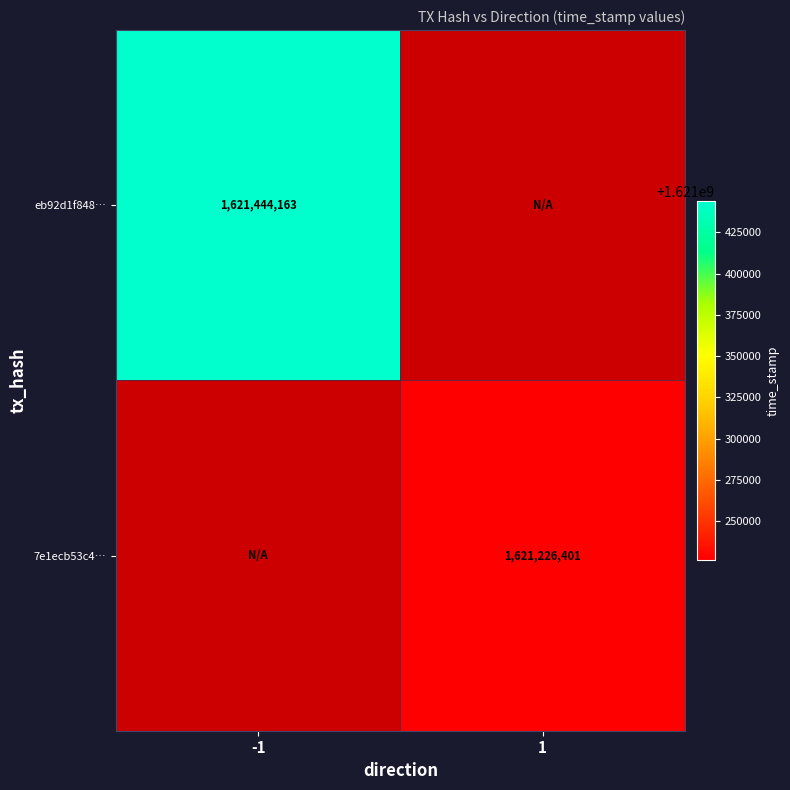

Is it true that eb92d1f848… equals 1006218411 at -1?

False